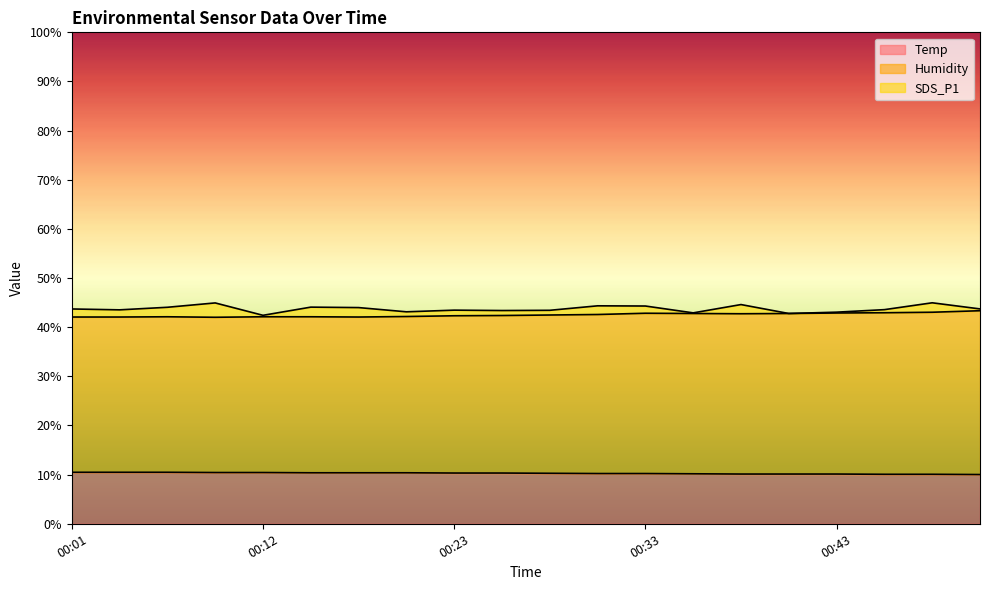

What is the lowest value of the Temp series?

10.0